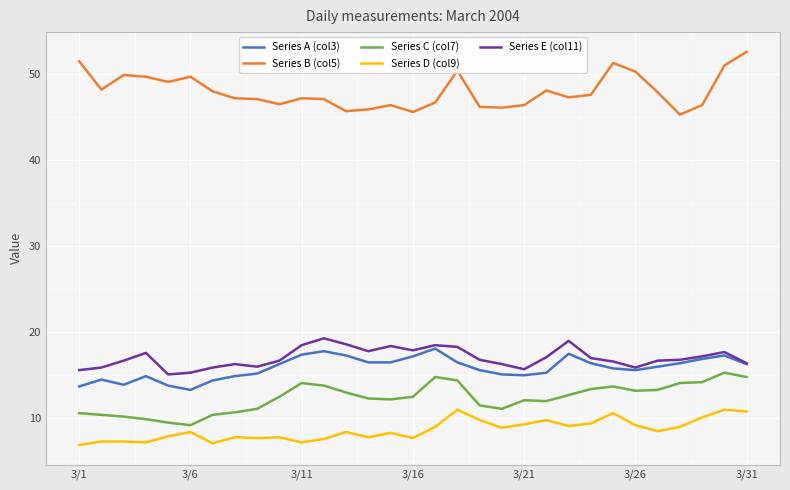

In Series E (col11), how many points are lower than both neighbors (excluding endpoints)?

6